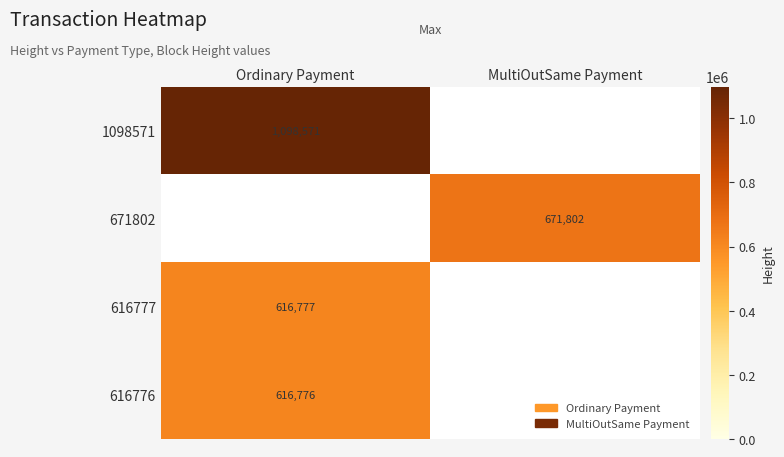

Is it true that 616777 equals 965981 at Ordinary Payment?

False